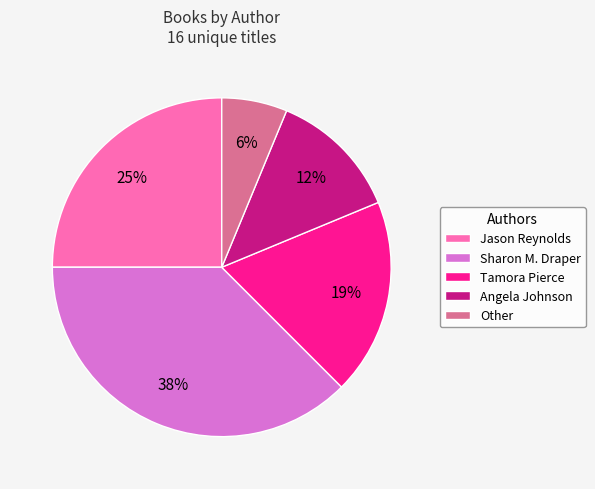

Does Other account for over 50% of the chart?

No